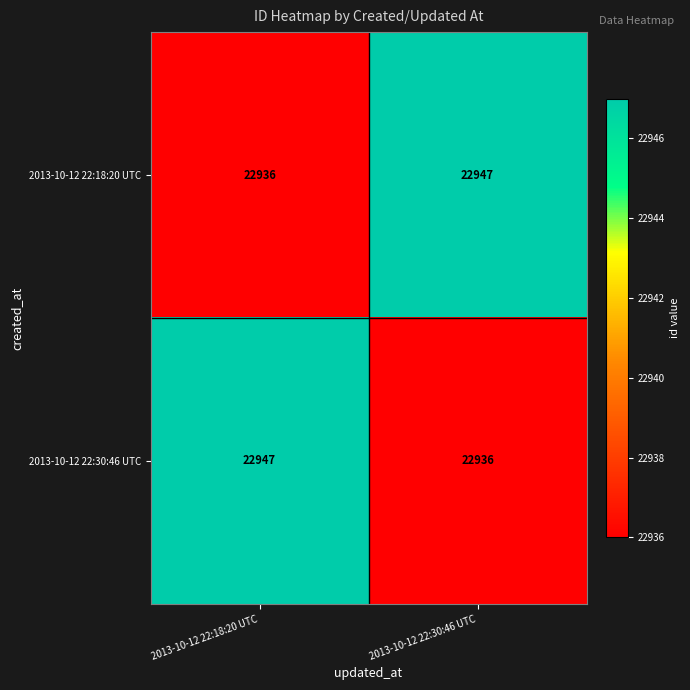

What is the total value across all series at 2013-10-12 22:30:46 UTC?

45883